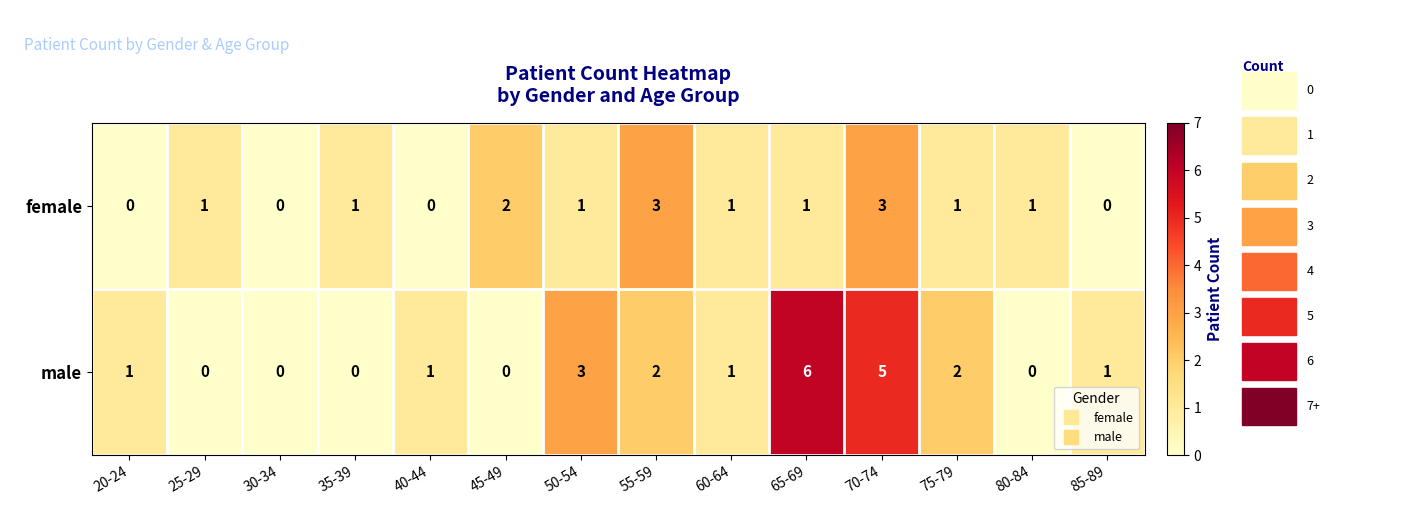

List the series in order of their peak value, highest first.

male, female